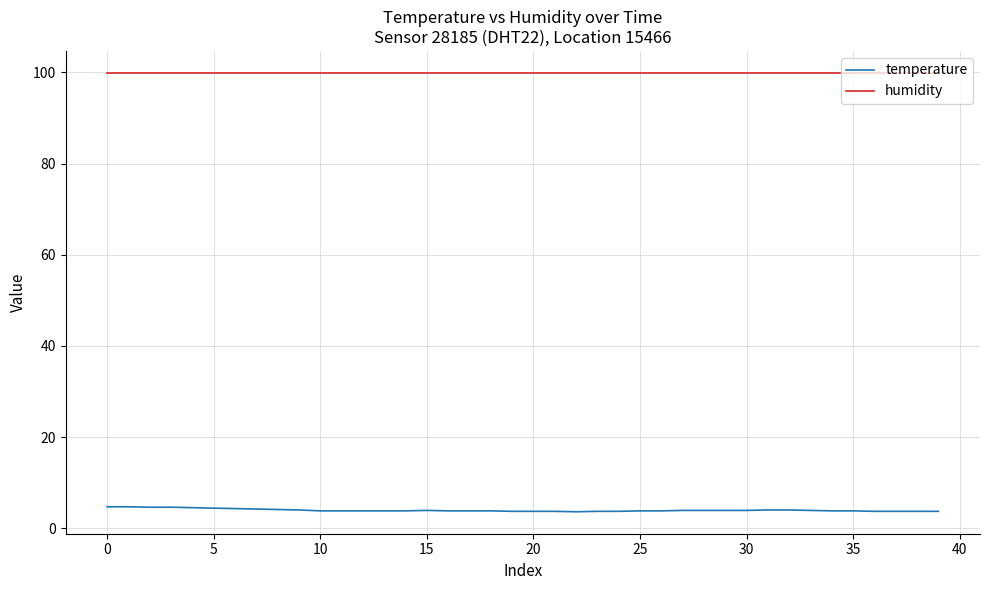

Which series has the largest range (max minus min)?

temperature